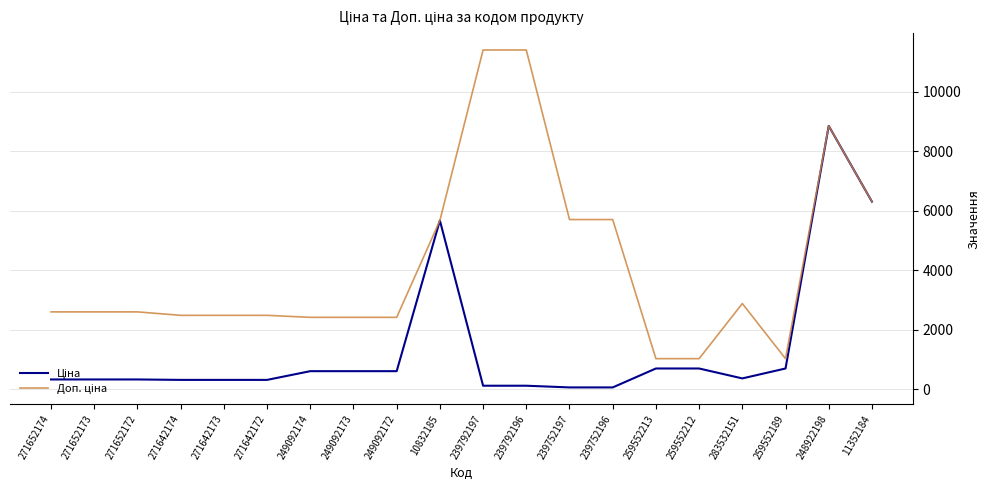

At which category is the sum across all series the highest?

248922198